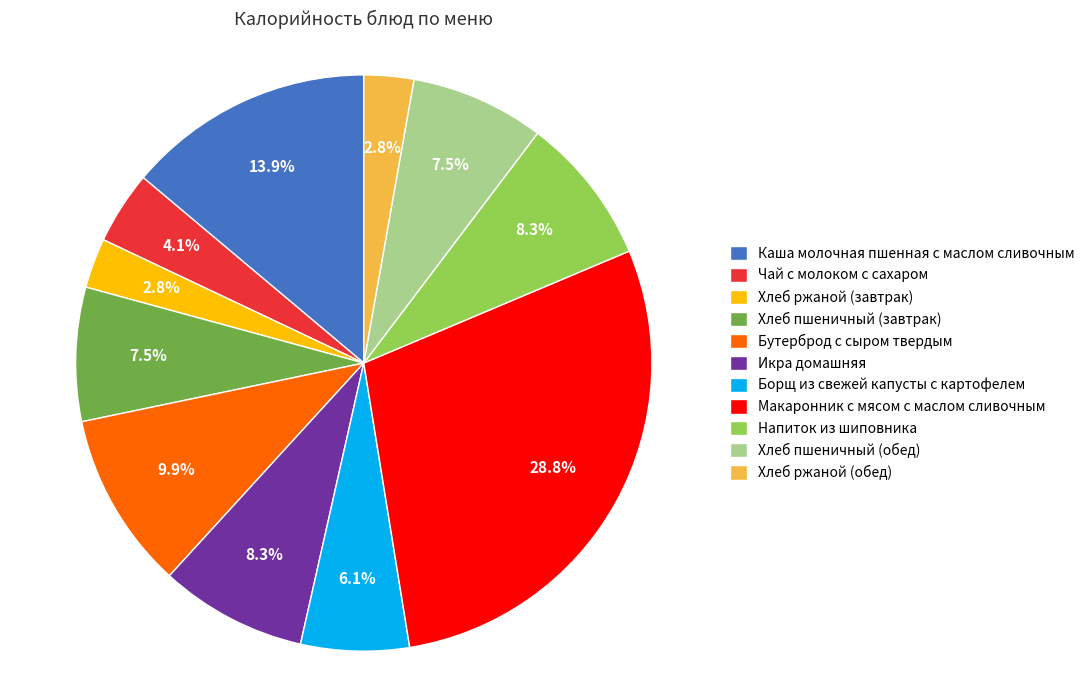

To the nearest percent, what portion does Икра домашняя represent?

8%